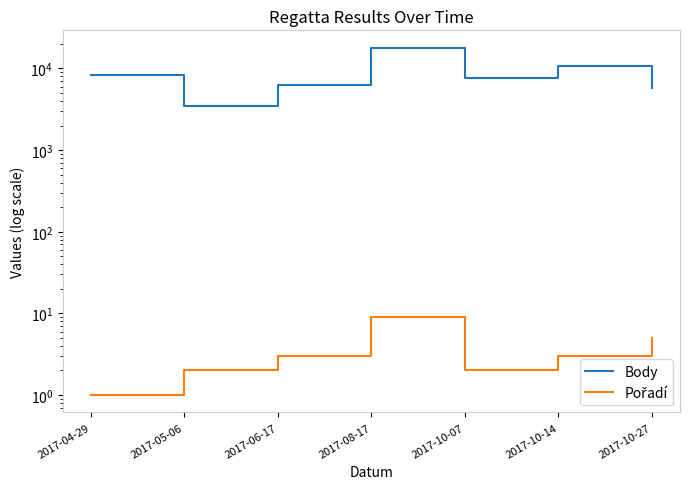

True or false: Pořadí and Body cross at least once.

False